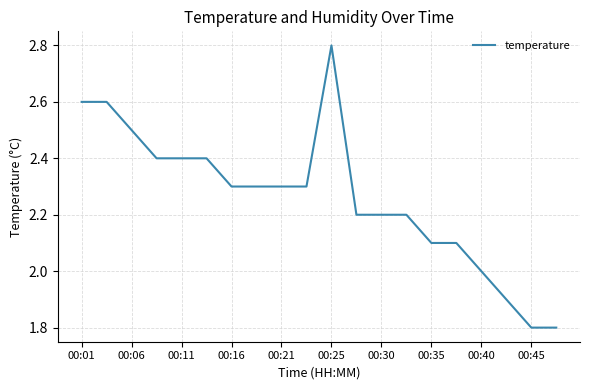

Reading left to right, transcribe all the data shown in this chart.

2.6	2.6	2.5	2.4	2.4	2.4	2.3	2.3	2.3	2.3	2.8	2.2	2.2	2.2	2.1	2.1	2.0	1.9	1.8	1.8